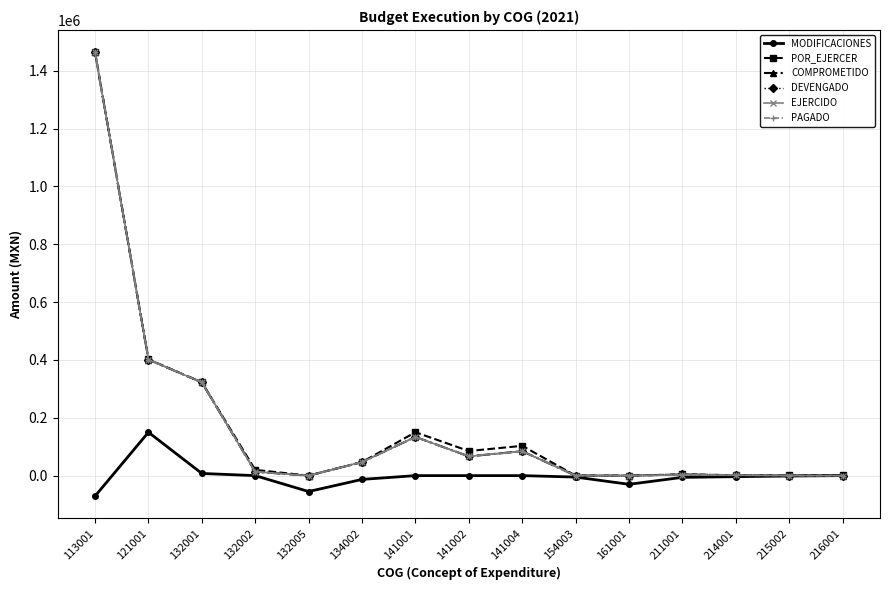

Which category has the lowest value across all series?

113001